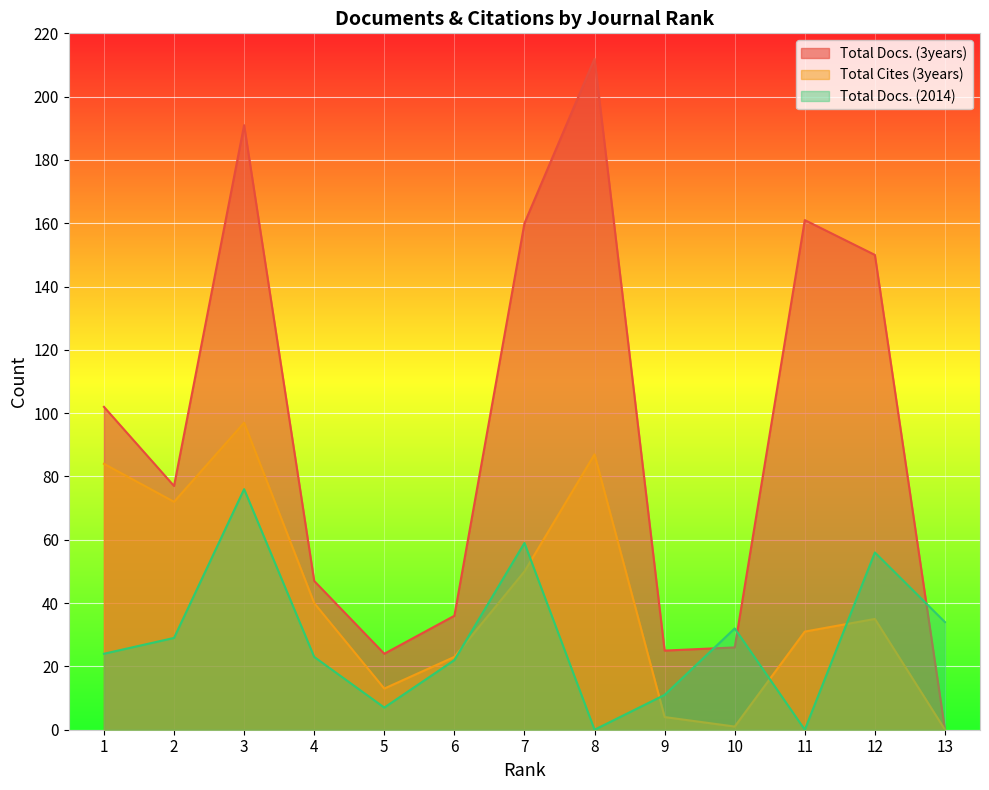

Does the chart display data point markers on the line(s)?

No